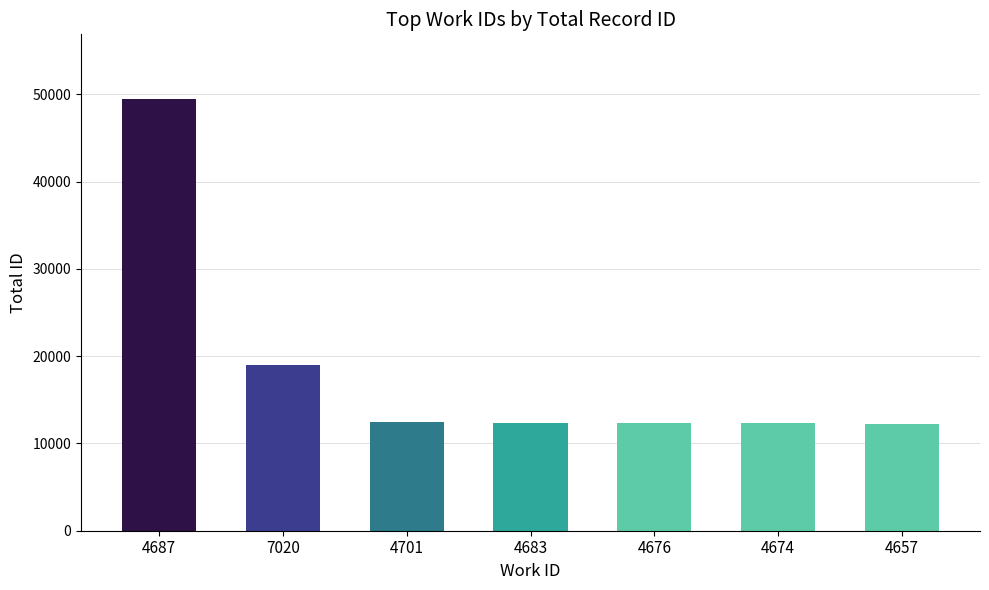

Which category has the highest value across all series?

4687